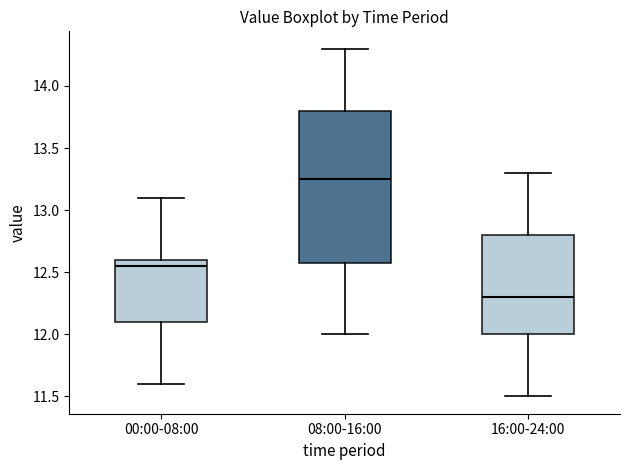

Reading left to right, read every box against the y-axis: the position of its median line, the range the box covers, and the ends of its whiskers. The values are not printed on the chart, so give them approximately, as read against the axis.

00:00-08:00: median 12.55, box 12.10 to 12.60, whiskers 11.60 to 13.10
08:00-16:00: median 13.25, box 12.60 to 13.80, whiskers 12.00 to 14.30
16:00-24:00: median 12.30, box 12.00 to 12.80, whiskers 11.50 to 13.30